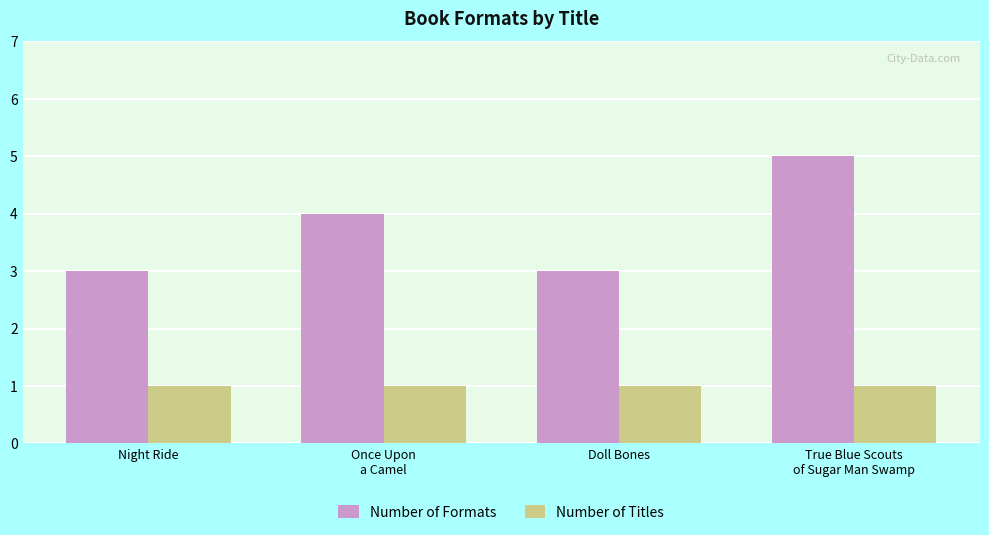

Which series has the widest spread of values?

Number of Formats